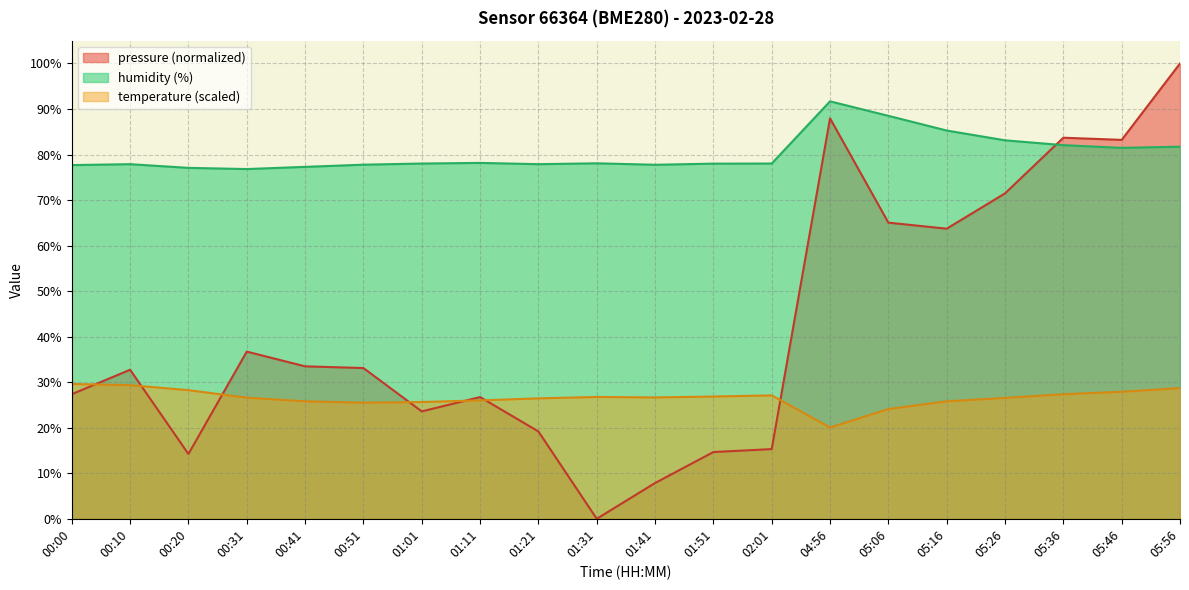

At which category does pressure reach its first local valley?

00:20